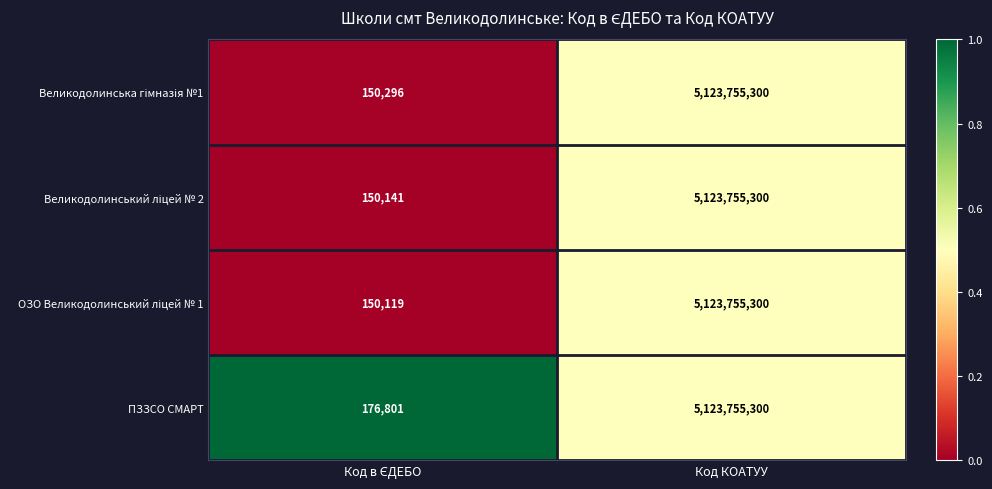

Which category has the highest value in the ПЗЗСО СМАРТ series?

Код КОАТУУ